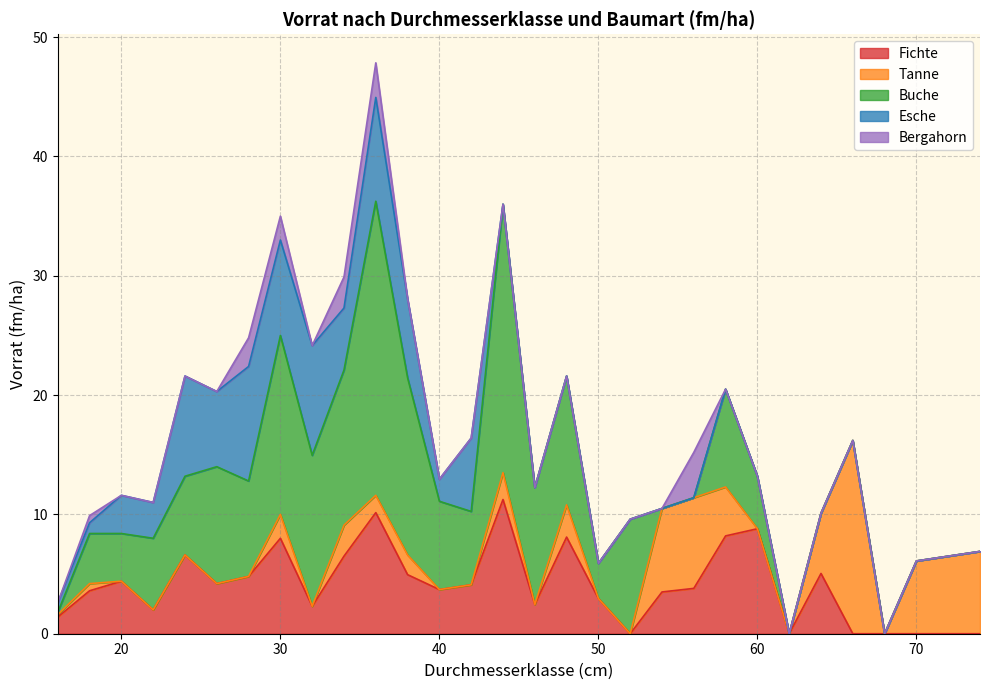

Rank the categories by Buche value from highest to lowest.

36, 44, 30, 38, 34, 32, 48, 26, 46, 52, 58, 28, 40, 24, 42, 22, 60, 18, 20, 50, 16, 54, 56, 62, 64, 66, 68, 70, 72, 74